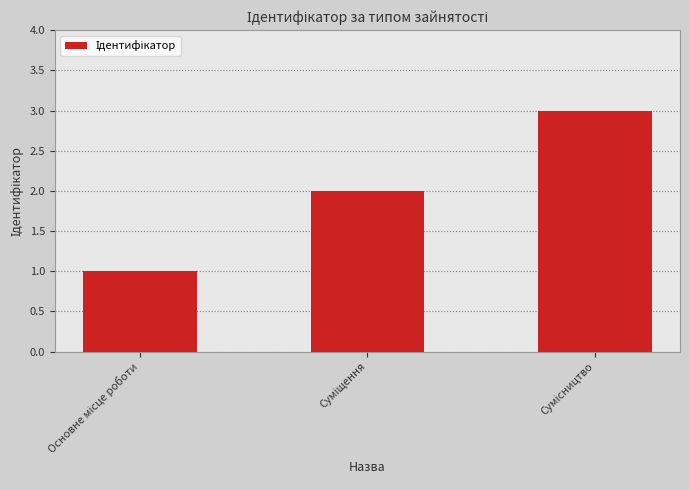

What is the maximum value shown in the chart?

3